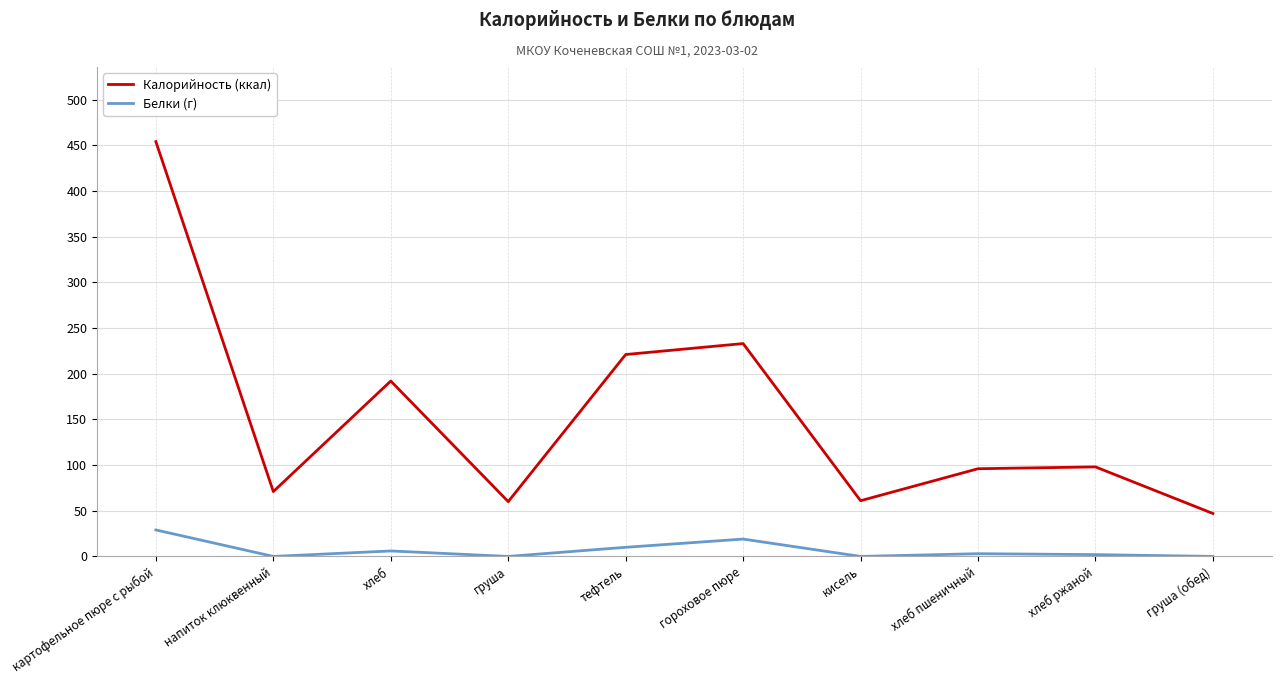

Does the chart have visible grid lines?

Yes